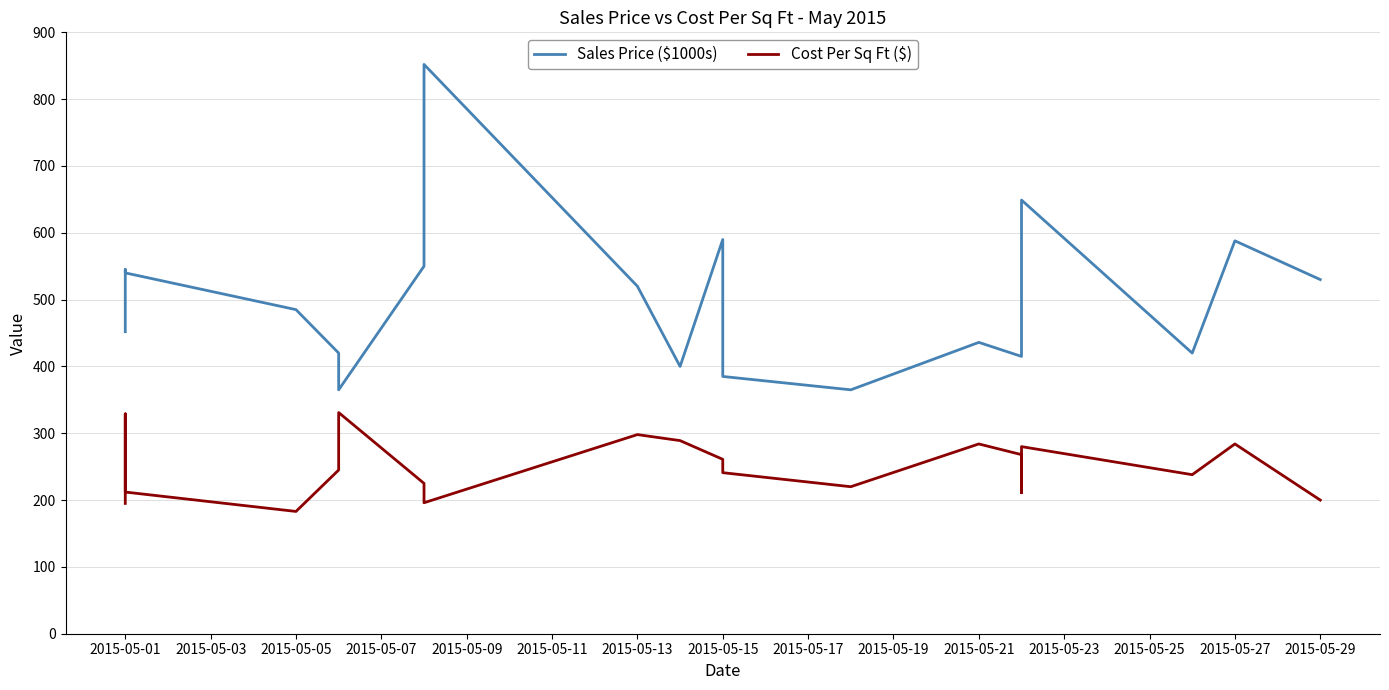

Reading left to right, list all the values displayed in this chart.

Sales Price ($1000s): 452	545	540	485	420	365	550	852	520	400	590	385	365	436	415	596	649	420	588	530
Cost Per Sq Ft ($): 195	329	212	183	245	331	225	196	298	289	261	241	220	284	268	211	280	238	284	200